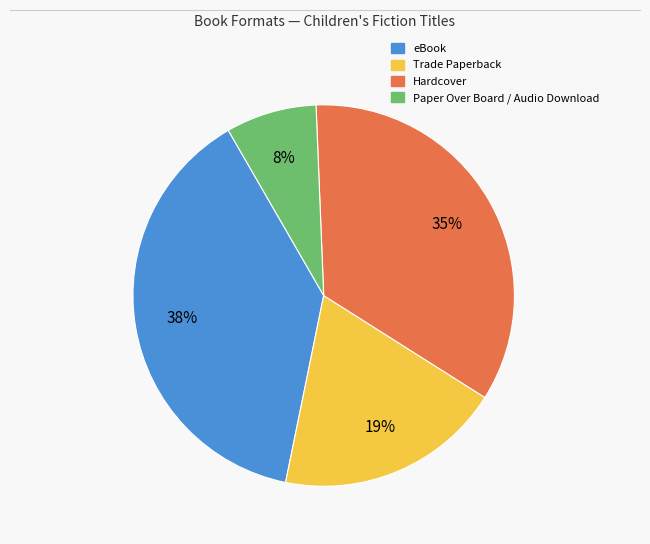

Between Hardcover and Paper Over Board / Audio Download, which is larger?

Hardcover